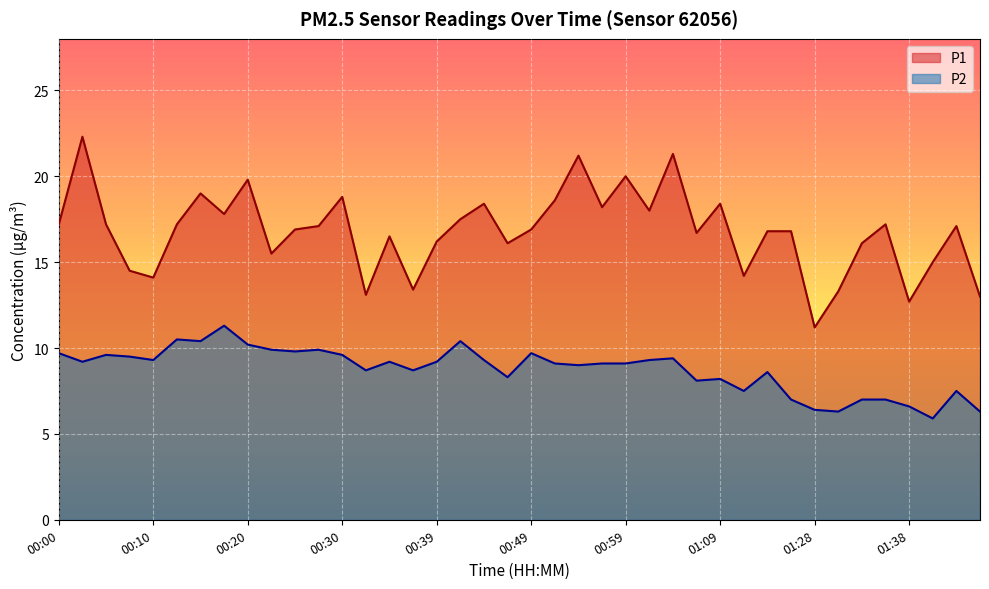

Reading right to left, what are all the values shown in this chart?

P1: 01:48=13.0	01:46=17.1	01:43=15.0	01:38=12.7	01:35=17.2	01:33=16.1	01:30=13.3	01:28=11.2	01:20=16.8	01:17=16.8	01:14=14.2	01:09=18.4	01:06=16.7	01:04=21.3	01:01=18.0	00:59=20.0	00:56=18.2	00:54=21.2	00:52=18.6	00:49=16.9	00:47=16.1	00:44=18.4	00:42=17.5	00:39=16.2	00:37=13.4	00:34=16.5	00:32=13.1	00:30=18.8	00:27=17.1	00:25=16.9	00:22=15.5	00:20=19.8	00:17=17.8	00:15=19.0	00:12=17.2	00:10=14.1	00:07=14.5	00:05=17.2	00:03=22.3	00:00=17.2
P2: 01:48=6.3	01:46=7.5	01:43=5.9	01:38=6.6	01:35=7.0	01:33=7.0	01:30=6.3	01:28=6.4	01:20=7.0	01:17=8.6	01:14=7.5	01:09=8.2	01:06=8.1	01:04=9.4	01:01=9.3	00:59=9.1	00:56=9.1	00:54=9.0	00:52=9.1	00:49=9.7	00:47=8.3	00:44=9.3	00:42=10.4	00:39=9.2	00:37=8.7	00:34=9.2	00:32=8.7	00:30=9.6	00:27=9.9	00:25=9.8	00:22=9.9	00:20=10.2	00:17=11.3	00:15=10.4	00:12=10.5	00:10=9.3	00:07=9.5	00:05=9.6	00:03=9.2	00:00=9.7